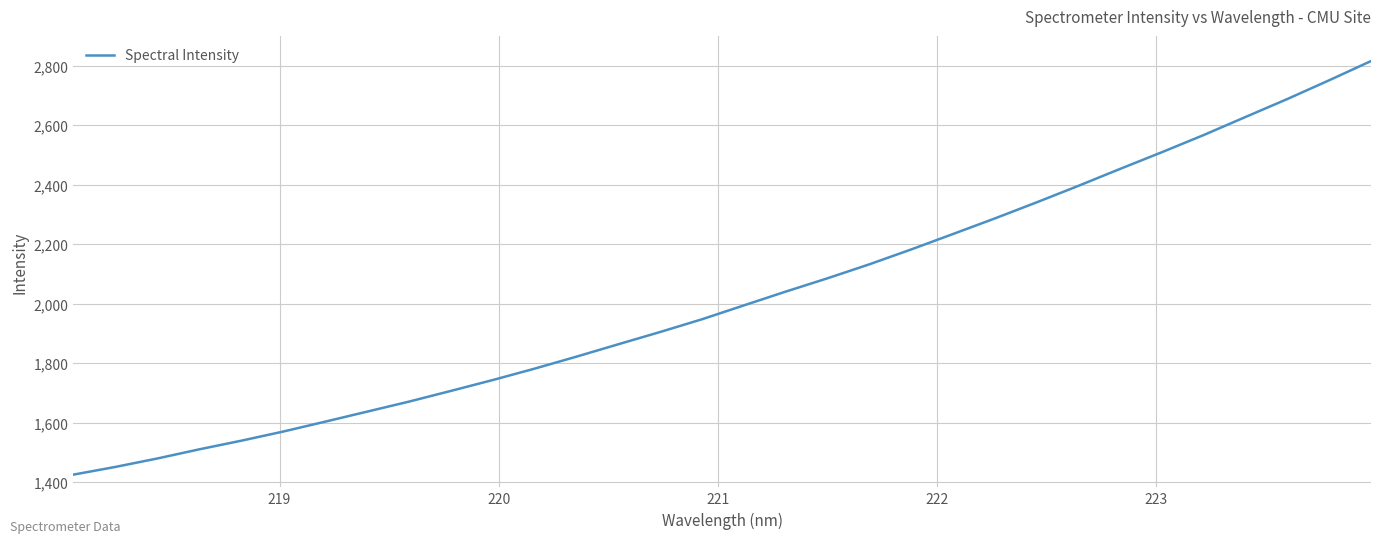

What is the maximum value shown in the chart?

2815.9